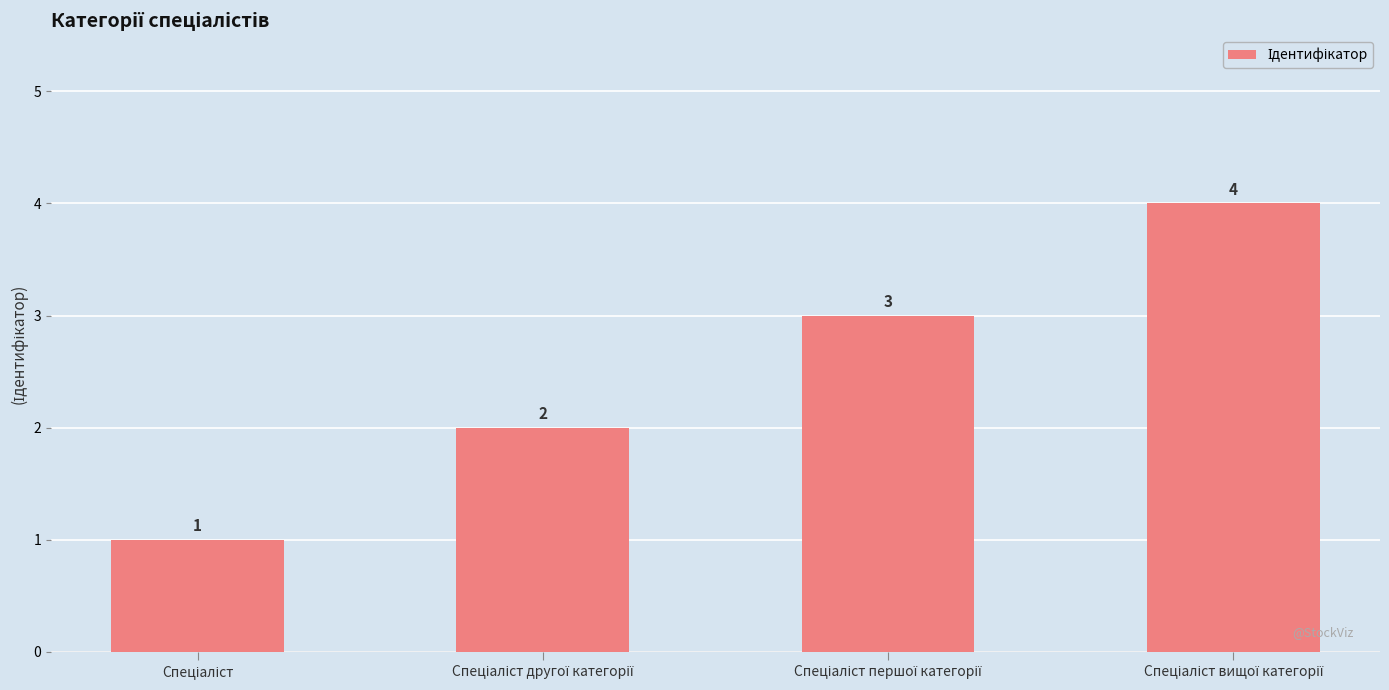

How many data points are less than 3?

2